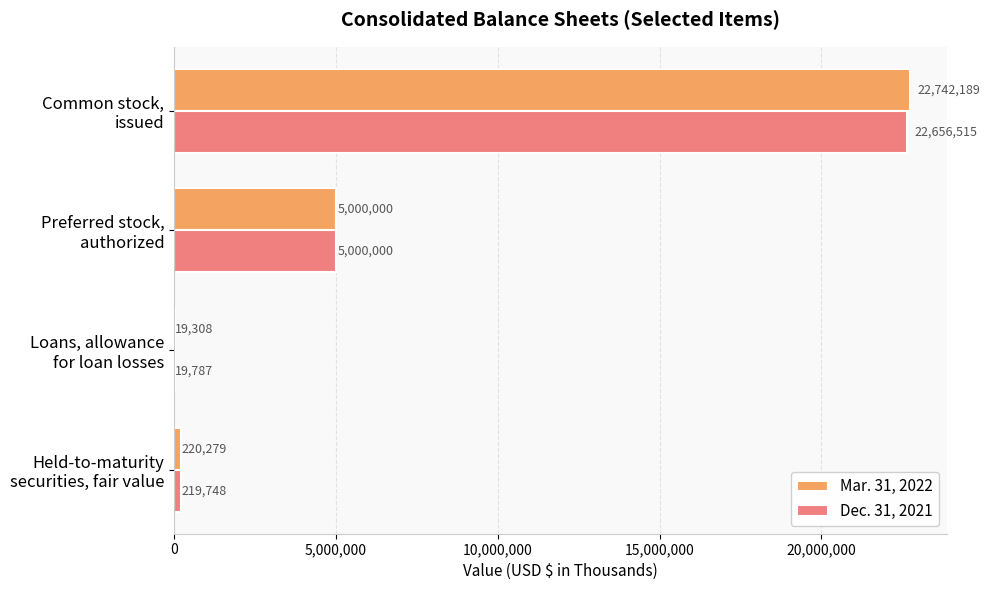

What is the sum of all Dec. 31, 2021 values?

27896050